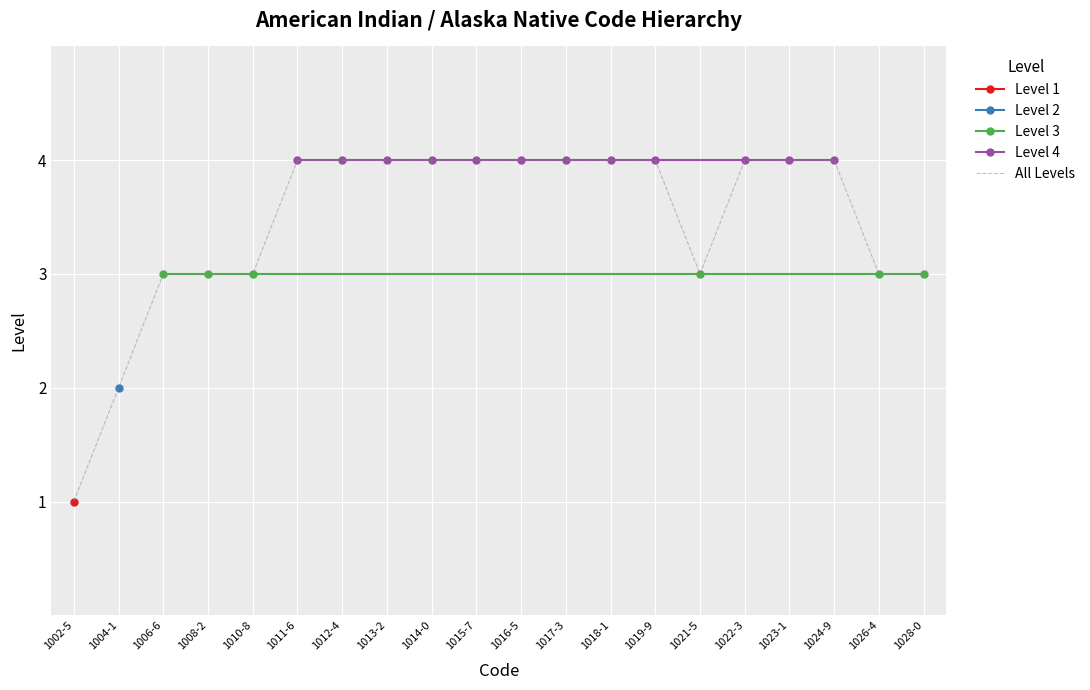

What is the value of the Level 4 point at the 11th from the left?

4